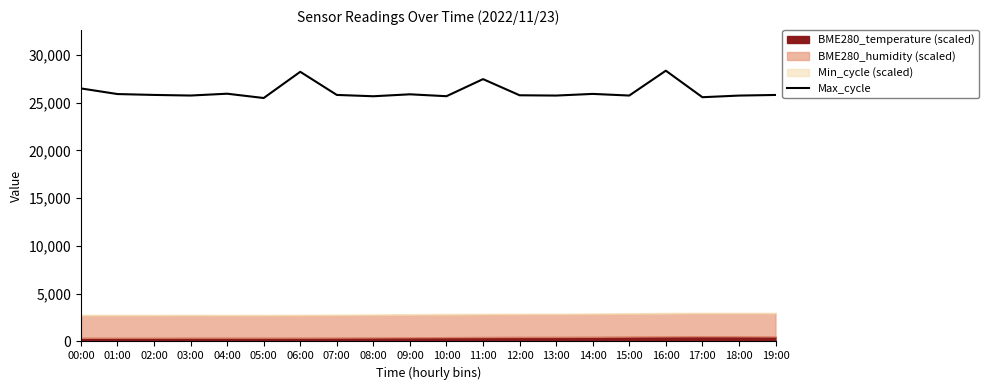

Between 19:00 and 06:00, which is larger?

06:00